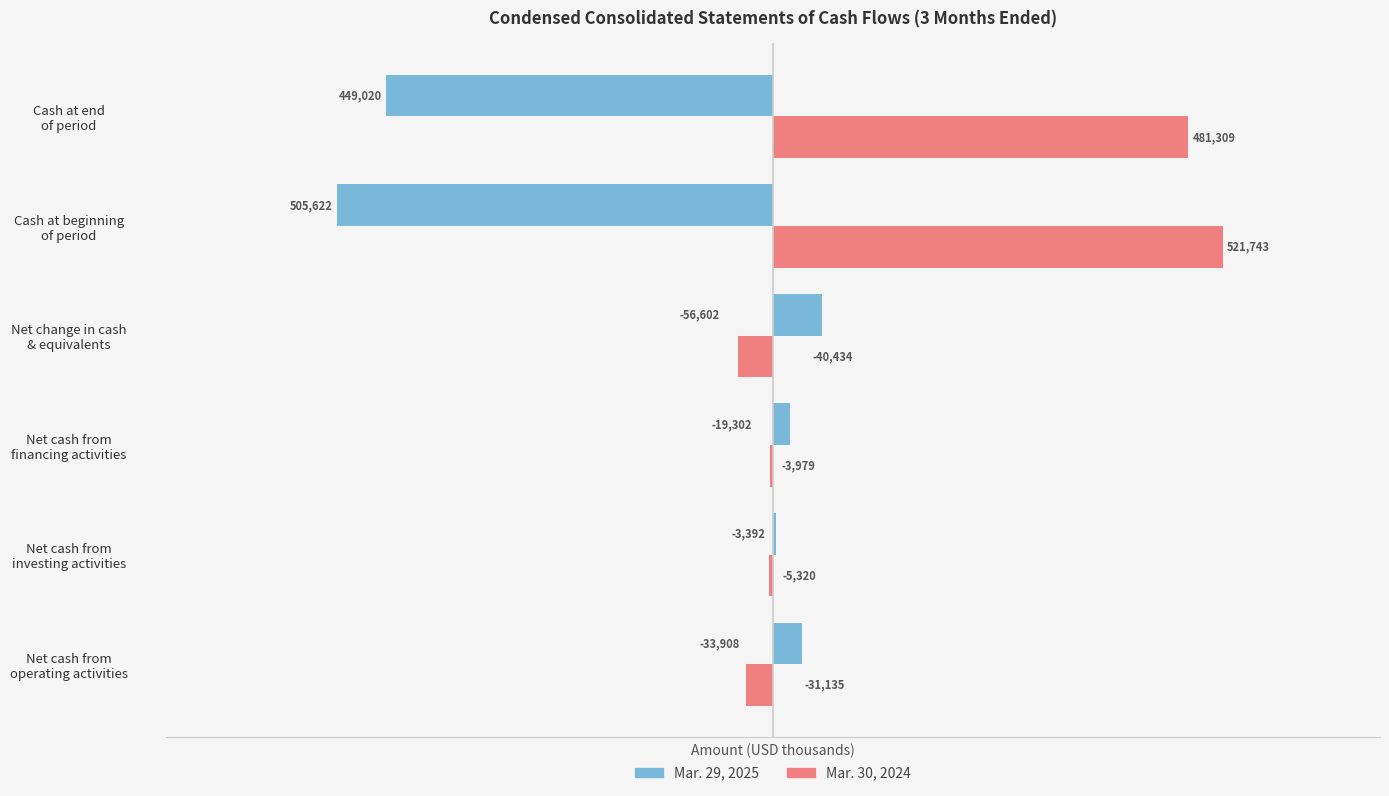

What is the greatest value displayed?

521743